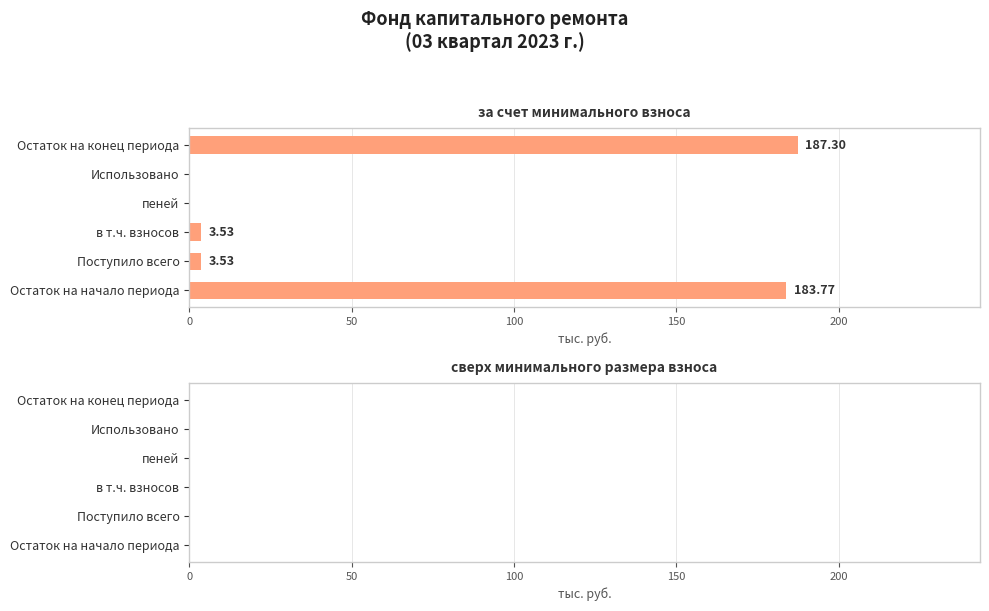

Which has a higher value, Остаток на начало периода or Использовано?

Остаток на начало периода